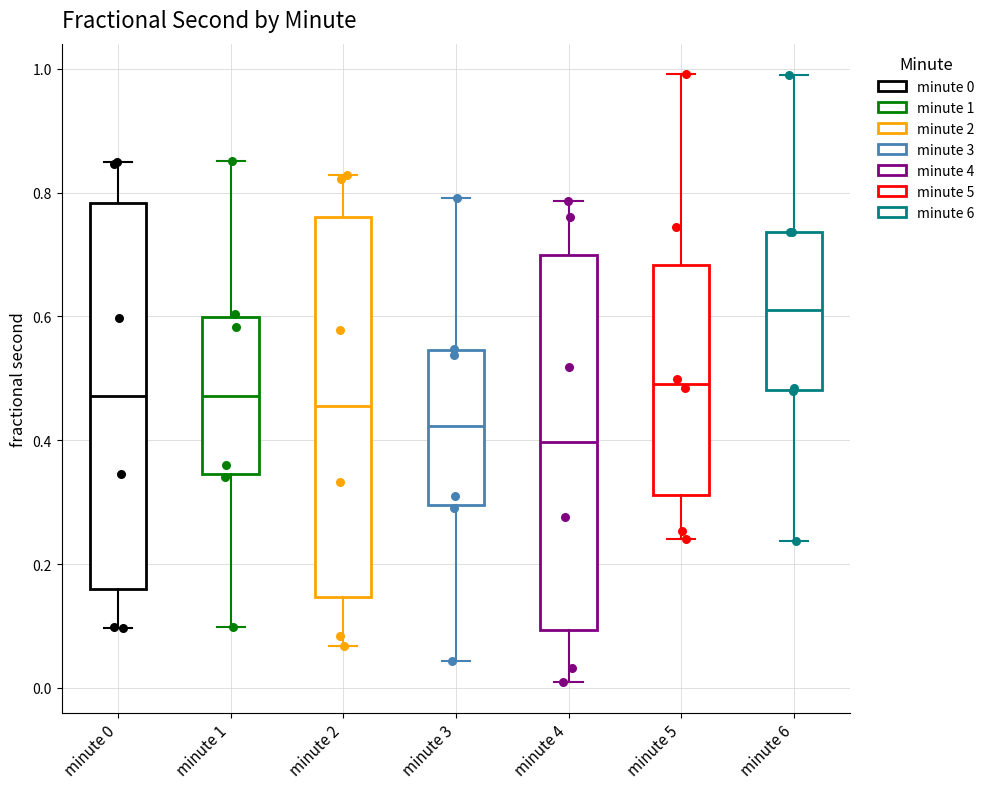

Reading left to right, read every box against the y-axis: the position of its median line, the range the box covers, and the ends of its whiskers. The values are not printed on the chart, so give them approximately, as read against the axis.

minute 0: median 0.48, box 0.16 to 0.78, whiskers 0.10 to 0.84
minute 1: median 0.48, box 0.34 to 0.60, whiskers 0.10 to 0.86
minute 2: median 0.46, box 0.14 to 0.76, whiskers 0.06 to 0.82
minute 3: median 0.42, box 0.30 to 0.54, whiskers 0.04 to 0.80
minute 4: median 0.40, box 0.10 to 0.70, whiskers 0.00 to 0.78
minute 5: median 0.50, box 0.32 to 0.68, whiskers 0.24 to 1.00
minute 6: median 0.62, box 0.48 to 0.74, whiskers 0.24 to 0.98